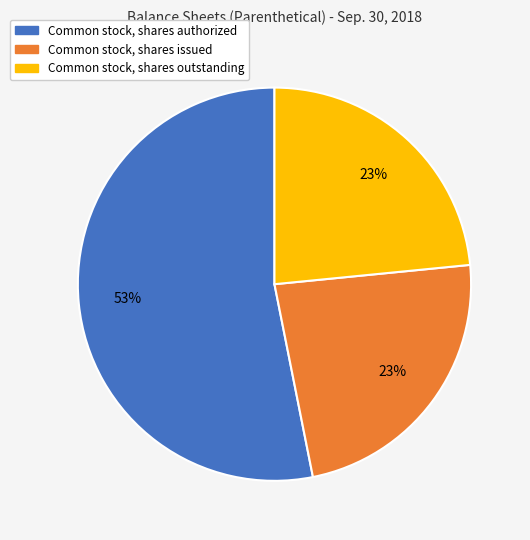

Which category has the biggest portion of the pie?

Common stock, shares authorized